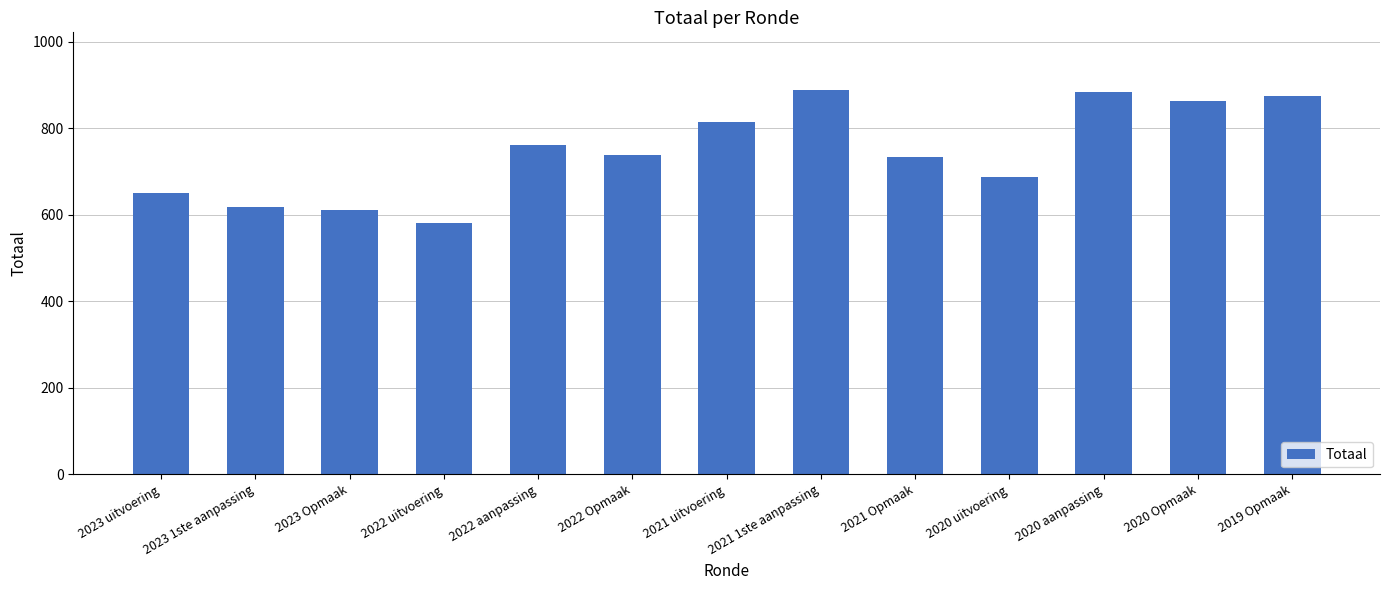

True or false: the data shows 651 at 2023 uitvoering.

True